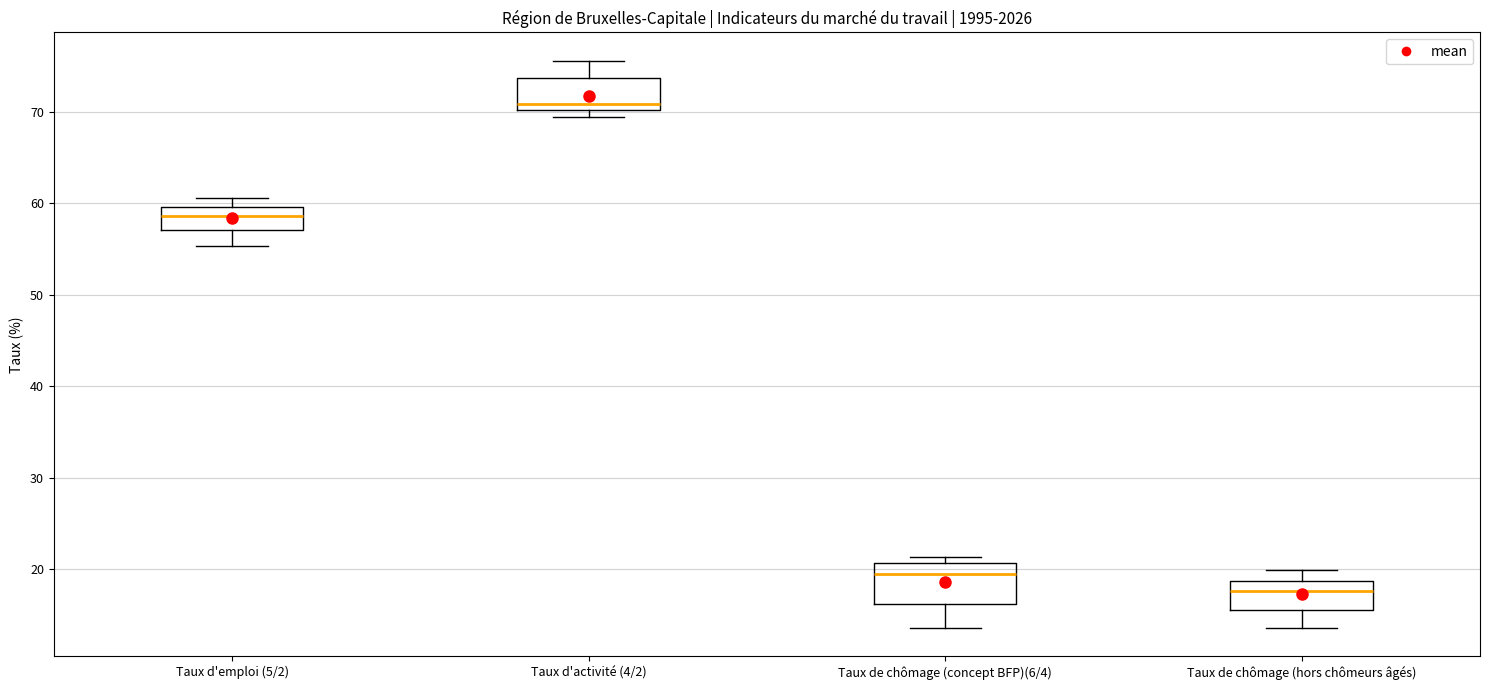

Which box has the lowest median line?

Taux de chômage (hors chômeurs âgés)